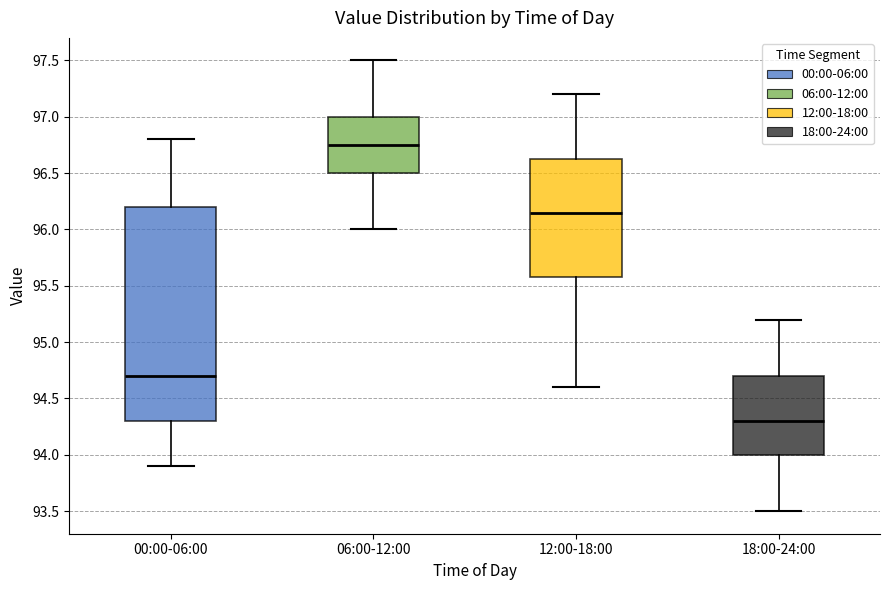

Which box is the tallest, from its lower edge to its upper edge?

00:00-06:00